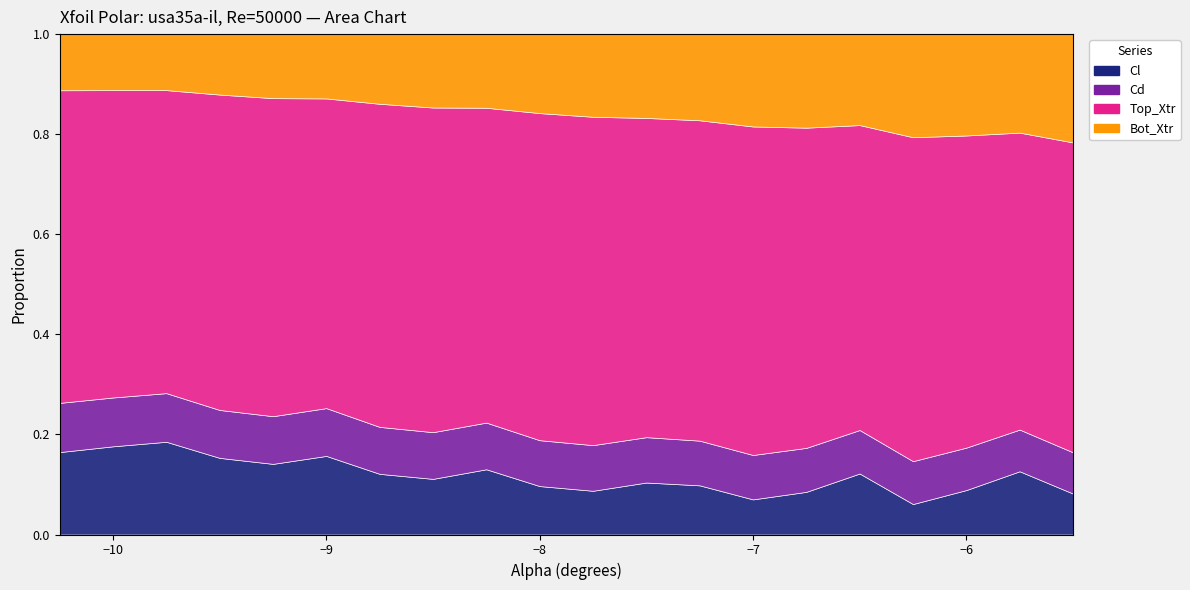

Which series has the widest spread of values?

Cl